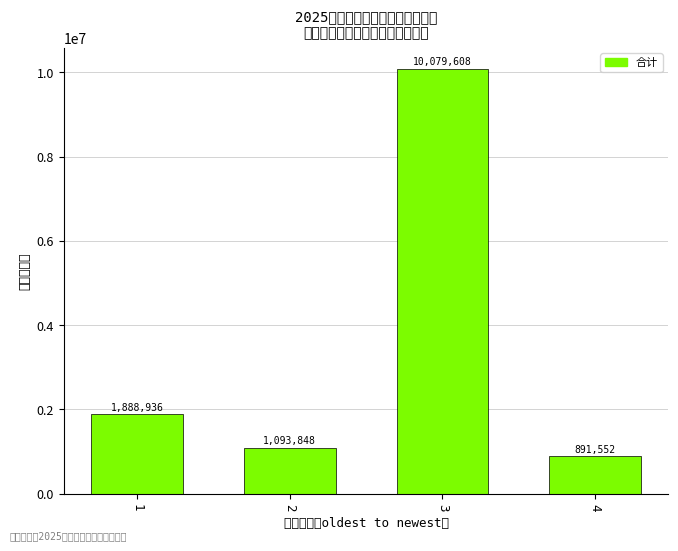

List the labels in order of value, smallest first.

4, 2, 1, 3